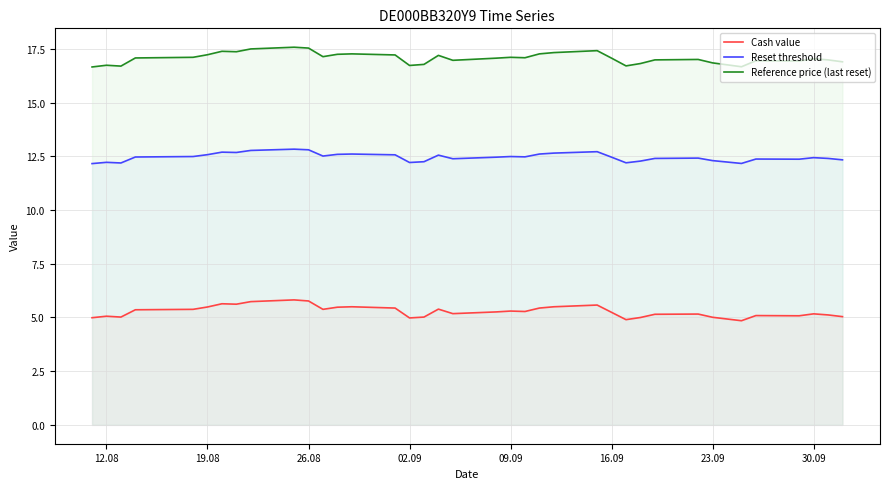

True or false: Reference price (last reset) and Cash value intersect in this chart.

False